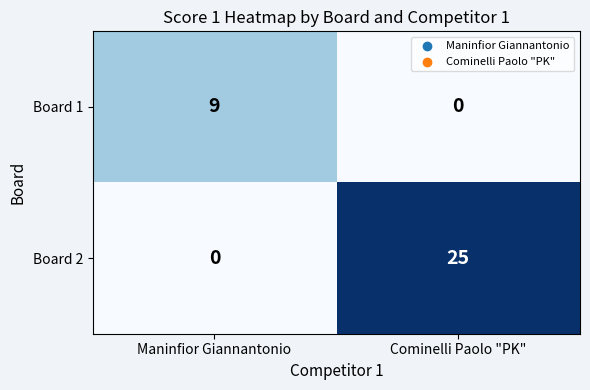

What is the sum of the Board 1 values at Maninfior Giannantonio and Cominelli Paolo "PK"?

9